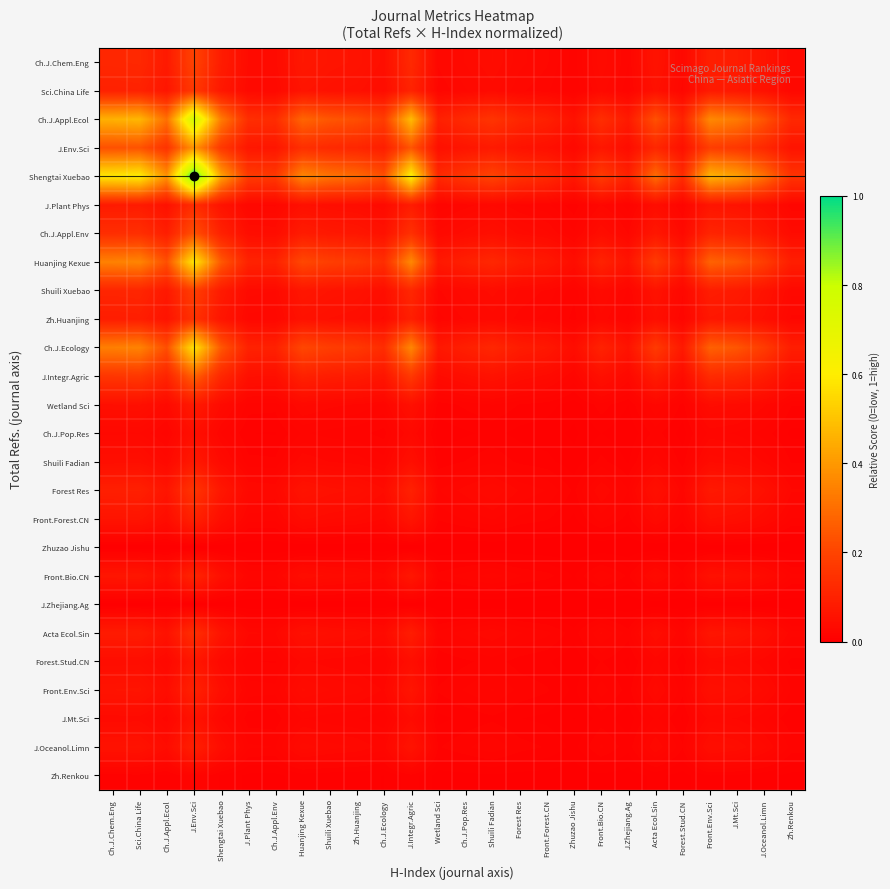

Which series has the largest total across all categories?

Shengtai Xuebao